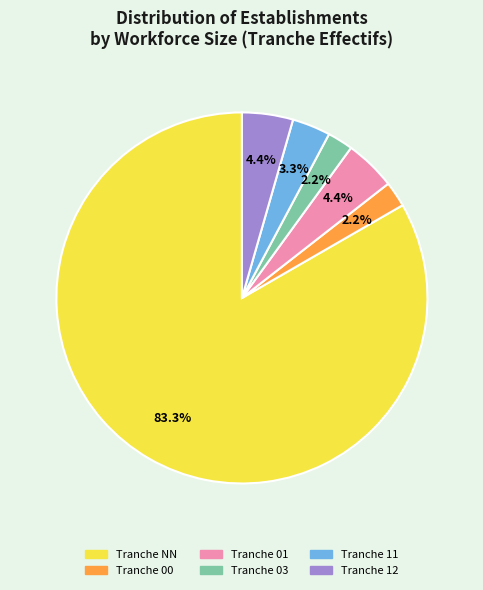

How many segments does this pie chart have?

6